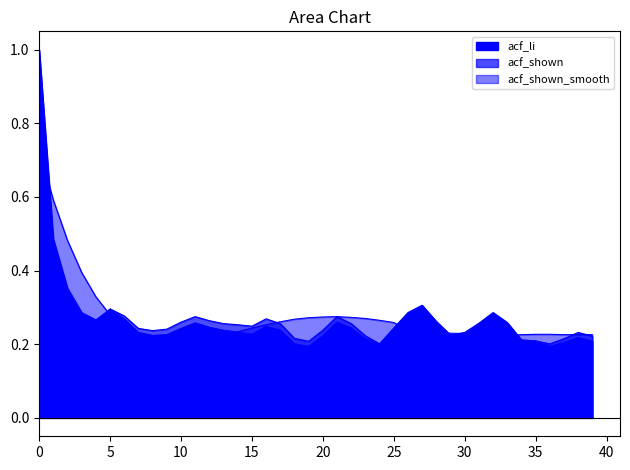

Reading left to right, transcribe all the data shown in this chart.

acf_li: 0=1.0	1=0.5	2=0.4	3=0.3	4=0.3	5=0.3	6=0.3	7=0.2	8=0.2	9=0.2	10=0.2	11=0.3	12=0.2	13=0.2	14=0.2	15=0.2	16=0.2	17=0.2	18=0.2	19=0.2	20=0.2	21=0.3	22=0.2	23=0.2	24=0.2	25=0.2	26=0.3	27=0.3	28=0.3	29=0.2	30=0.2	31=0.3	32=0.3	33=0.3	34=0.2	35=0.2	36=0.2	37=0.2	38=0.2	39=0.2
acf_shown: 0=1.0	1=0.5	2=0.3	3=0.3	4=0.3	5=0.3	6=0.3	7=0.2	8=0.2	9=0.2	10=0.3	11=0.3	12=0.3	13=0.3	14=0.3	15=0.2	16=0.3	17=0.3	18=0.2	19=0.2	20=0.2	21=0.3	22=0.3	23=0.2	24=0.2	25=0.2	26=0.3	27=0.3	28=0.2	29=0.2	30=0.2	31=0.2	32=0.3	33=0.2	34=0.2	35=0.2	36=0.2	37=0.2	38=0.2	39=0.2
acf_shown_smooth: 0=0.7	1=0.6	2=0.5	3=0.4	4=0.3	5=0.3	6=0.2	7=0.2	8=0.2	9=0.2	10=0.2	11=0.2	12=0.2	13=0.2	14=0.2	15=0.2	16=0.3	17=0.3	18=0.3	19=0.3	20=0.3	21=0.3	22=0.3	23=0.3	24=0.3	25=0.3	26=0.2	27=0.2	28=0.2	29=0.2	30=0.2	31=0.2	32=0.2	33=0.2	34=0.2	35=0.2	36=0.2	37=0.2	38=0.2	39=0.2